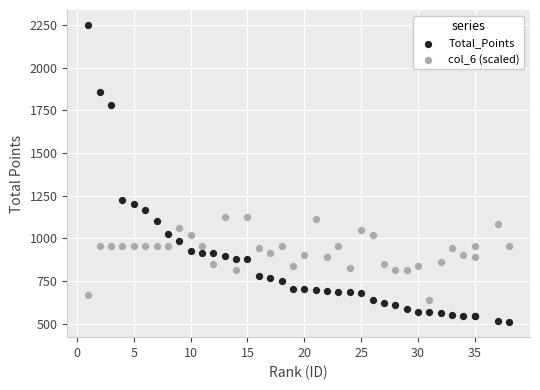

Which series reaches the minimum Y coordinate?

Total_Points